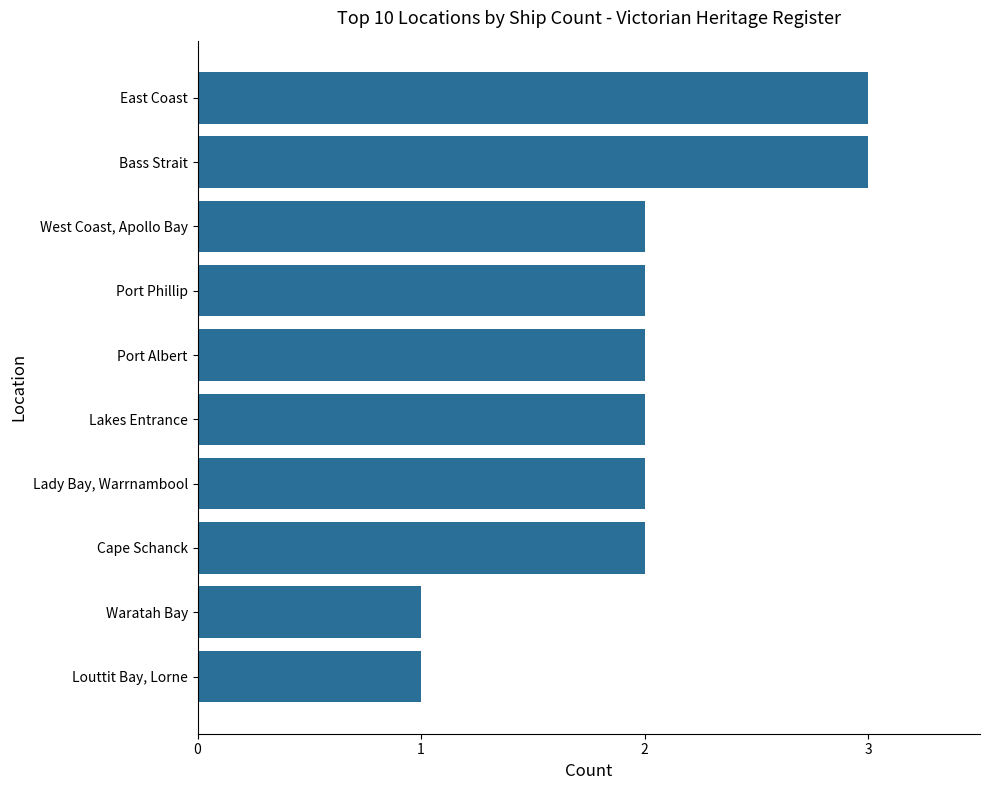

What is the sum of all values?

20